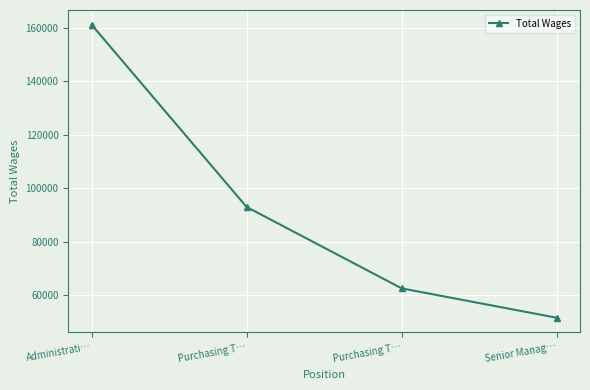

What is the value of the 4th point from the left?

51608